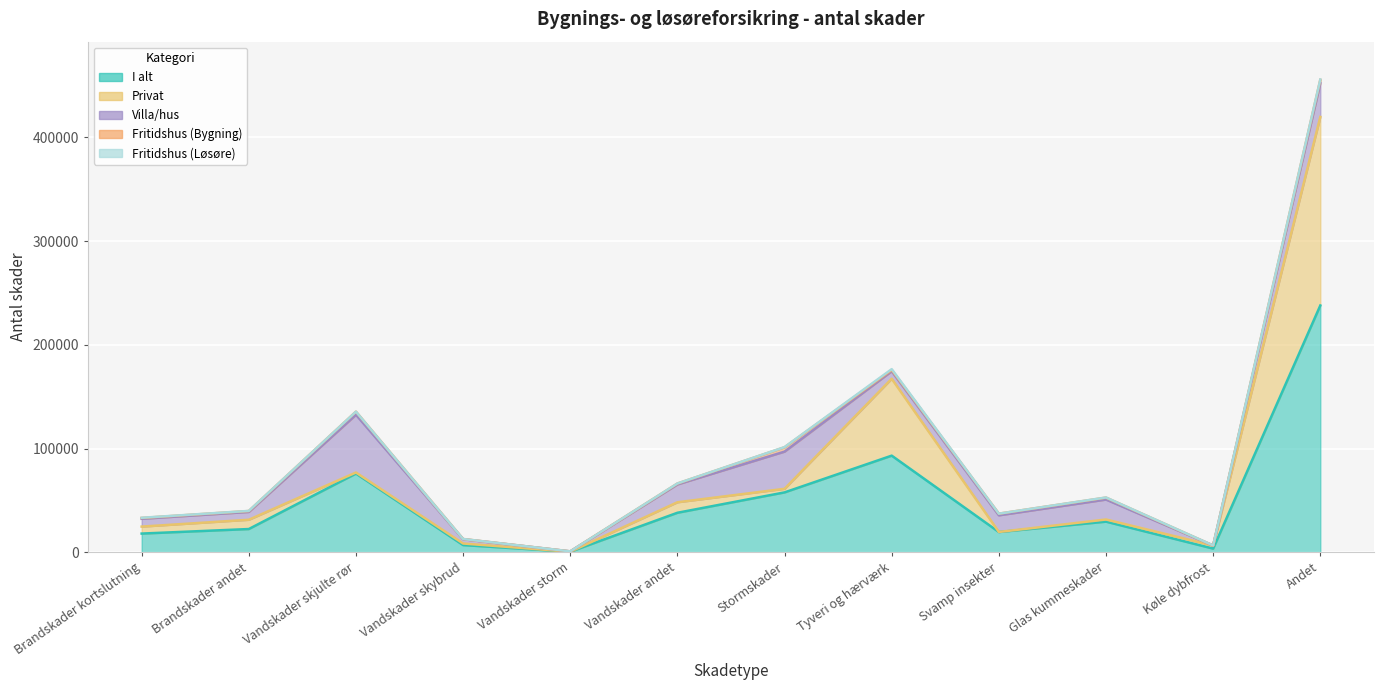

Is it true that Privat equals 74107 at Tyveri og hærværk?

True